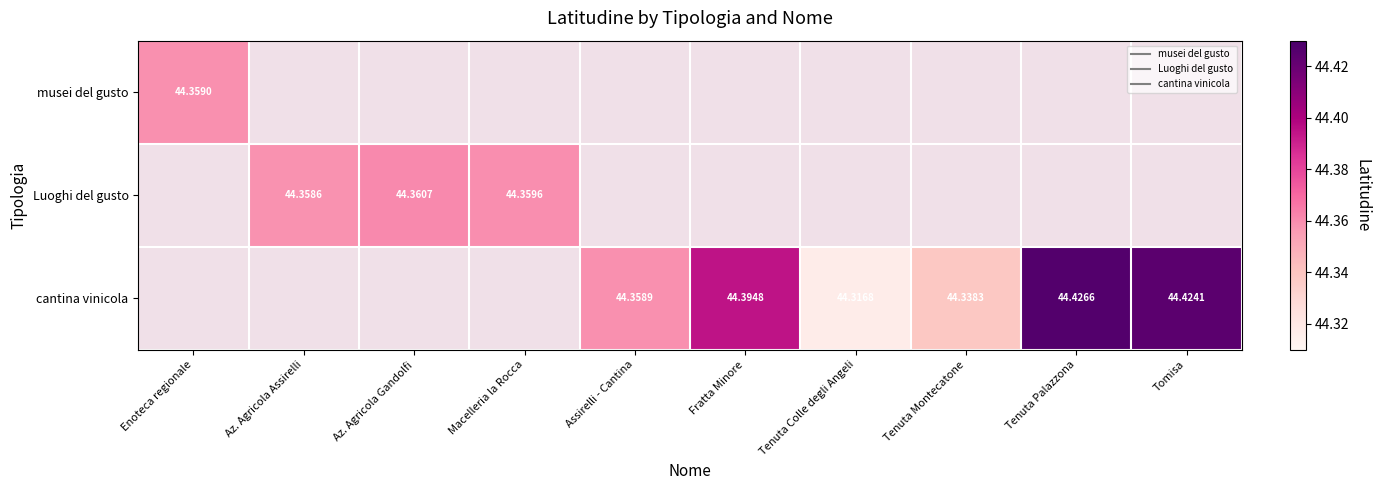

Rank the categories by musei del gusto value from highest to lowest.

Enoteca regionale, Az. Agricola Assirelli, Az. Agricola Gandolfi, Macelleria la Rocca, Assirelli - Cantina, Fratta Minore, Tenuta Colle degli Angeli, Tenuta Montecatone, Tenuta Palazzona, Tomisa